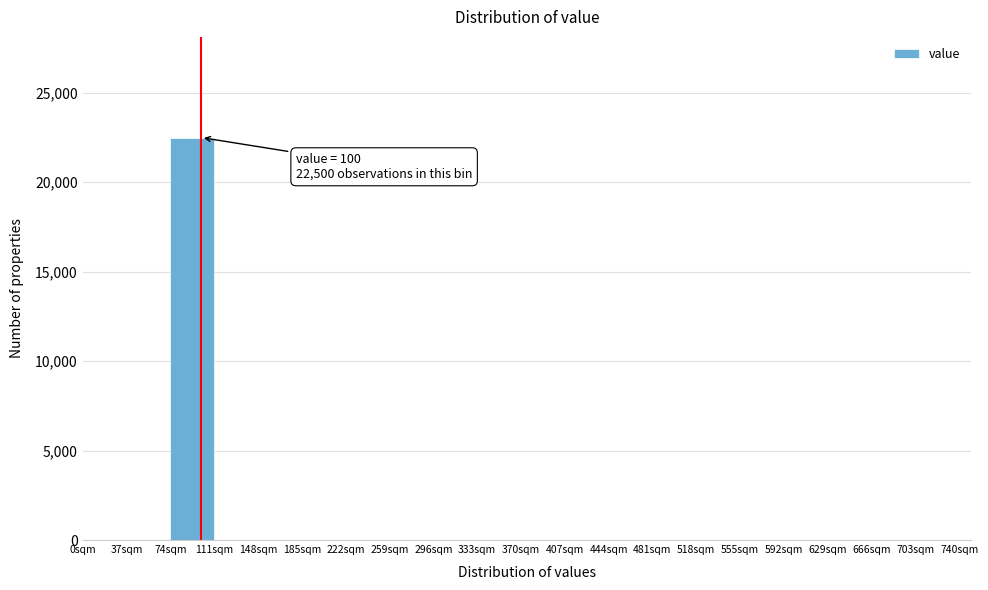

Which range on the x-axis has the tallest bar?

74 to 111